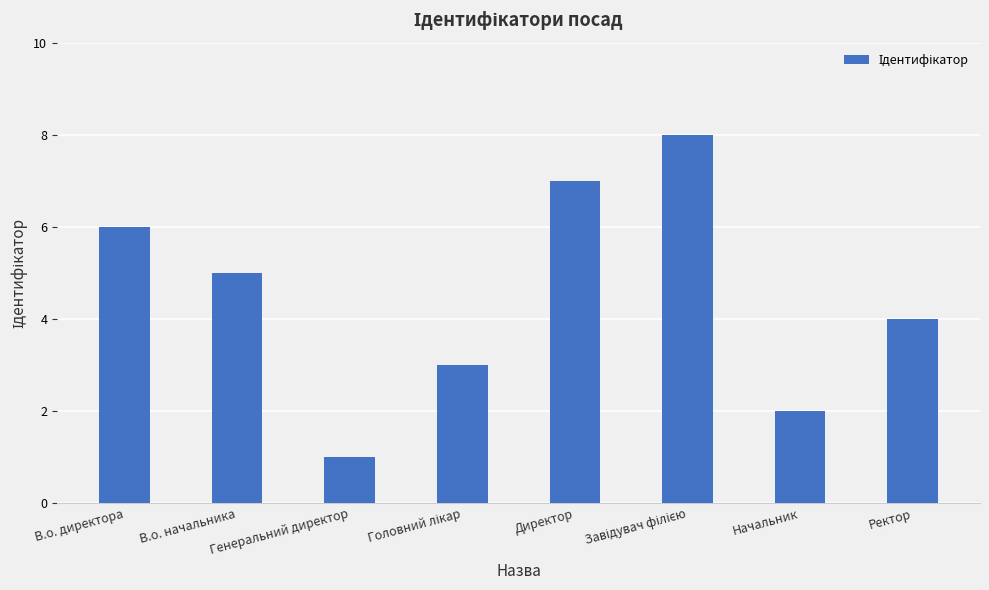

Where does the data first go above 5?

В.о. директора